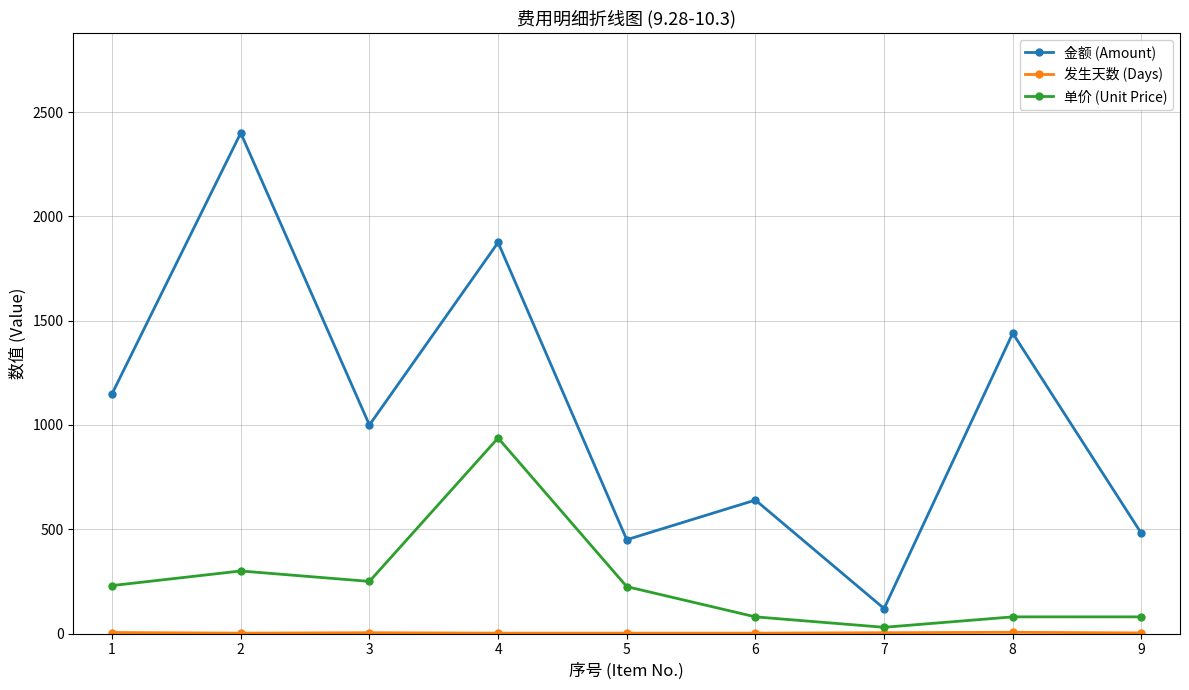

What is the greatest value displayed?

2400.0